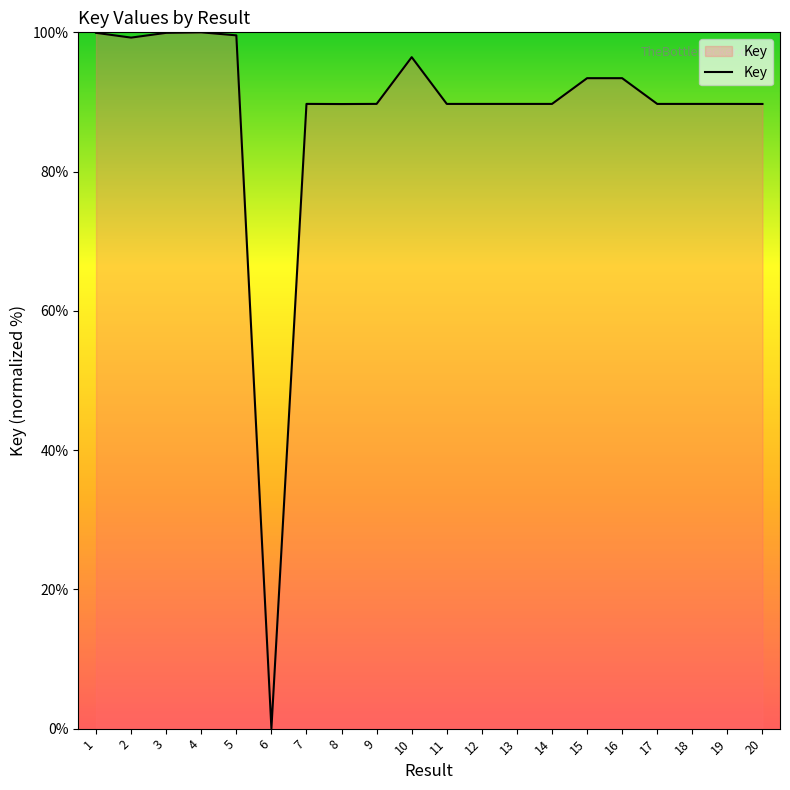

What is the greatest value displayed?

100.0